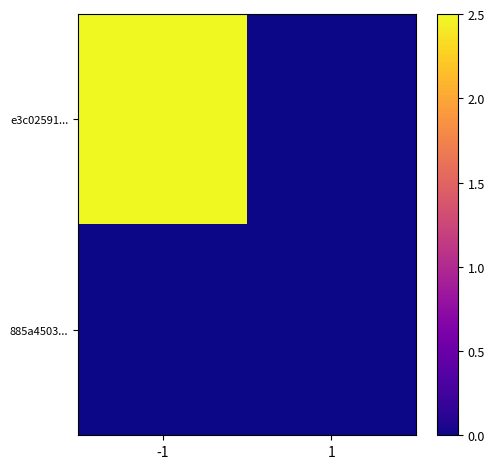

Reading left to right, extract all data points from this chart.

e3c02591...: -1=2.5	1=0.0
885a4503...: -1=0.0	1=0.0